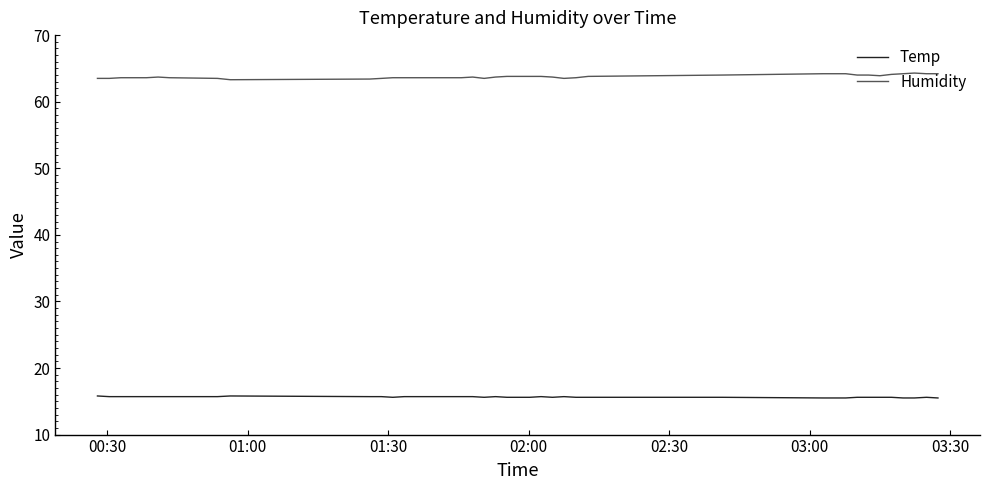

Which series has the largest total across all categories?

Humidity